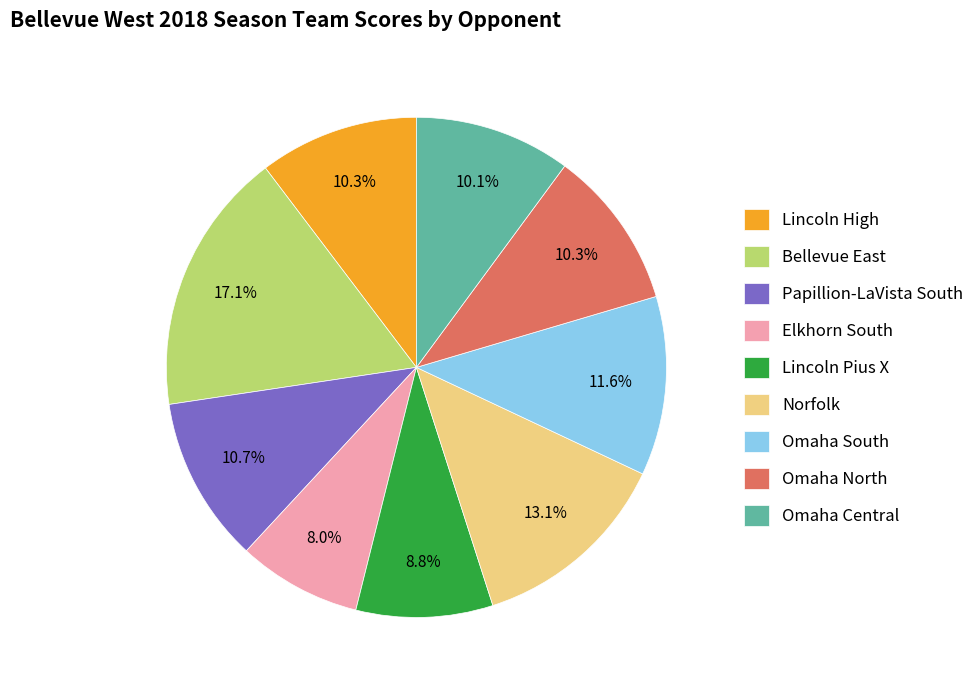

Is it true that Papillion-LaVista South is 11% of the pie?

True